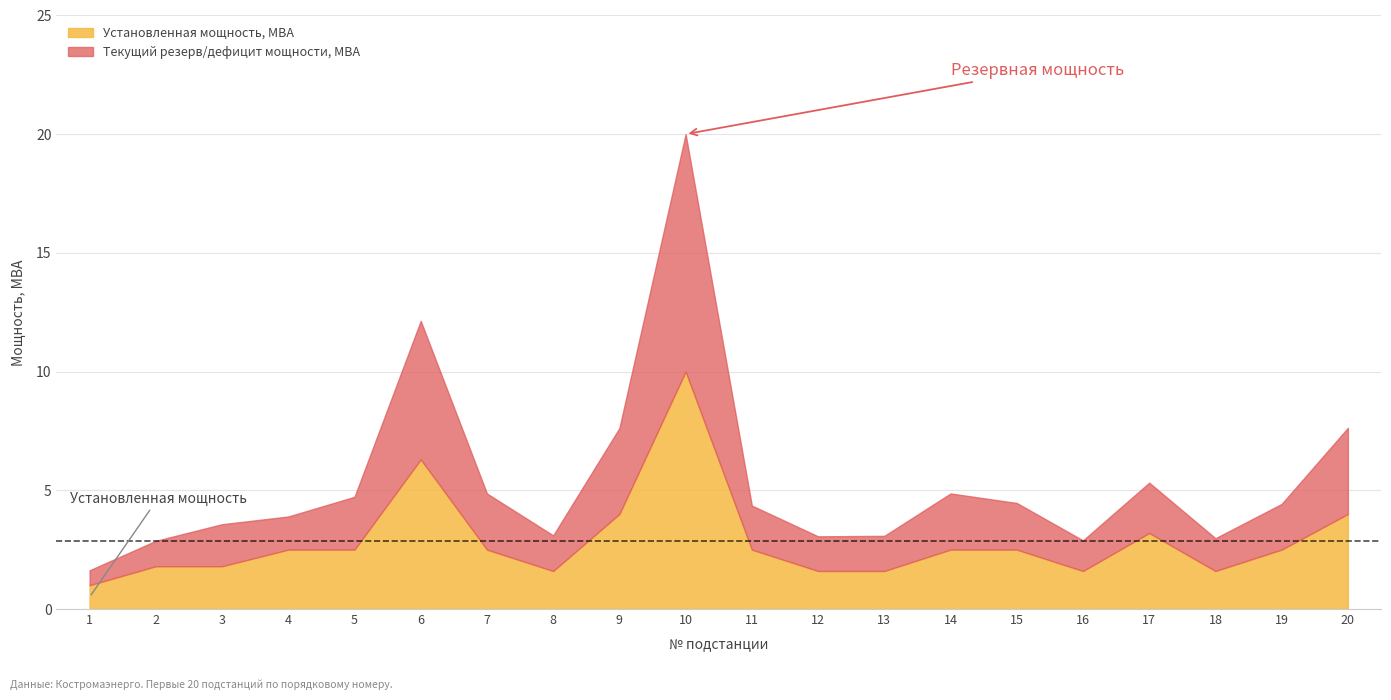

In Установленная мощность, МВА, how many points are lower than both neighbors (excluding endpoints)?

3